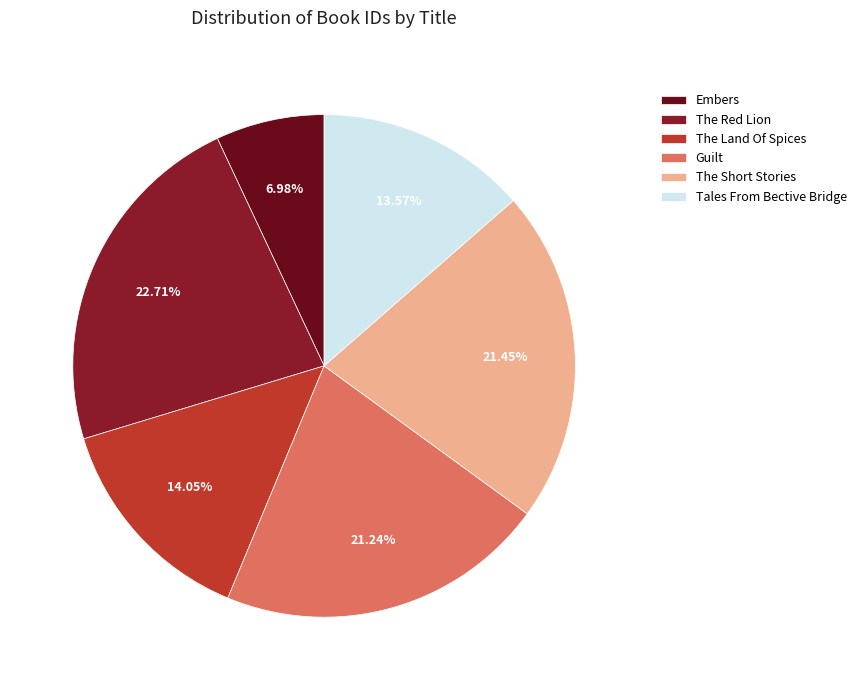

What is the smallest slice in the pie chart?

Embers